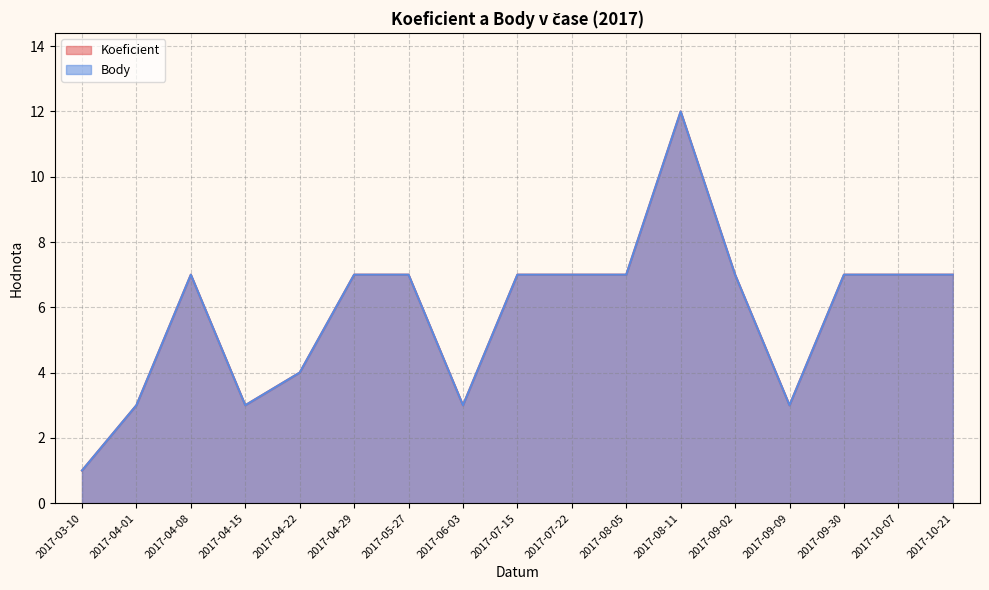

Where does the Koeficient series first go above 7?

2017-08-11